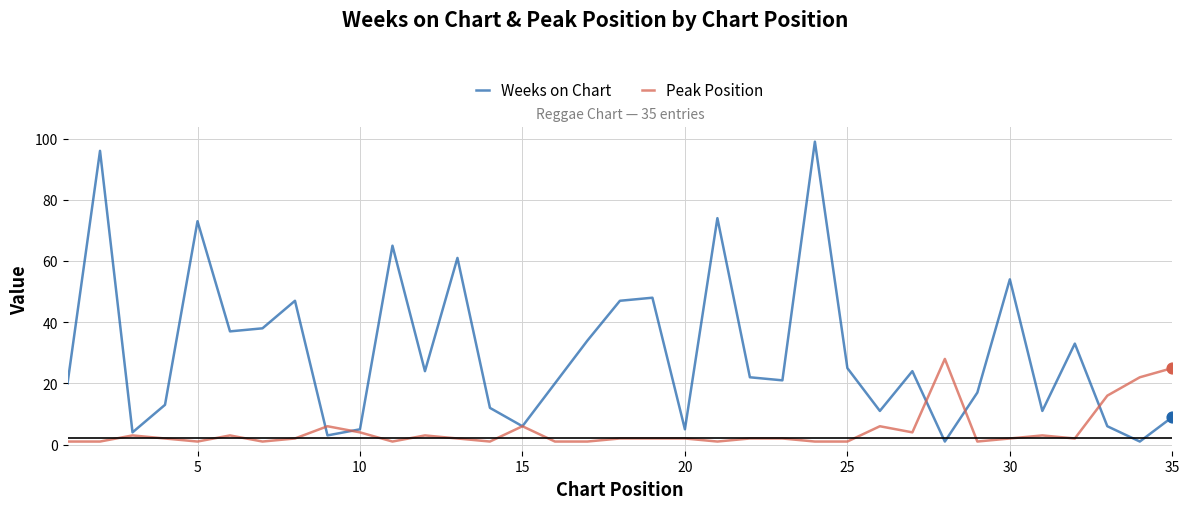

What is the highest value of the Weeks on Chart series?

99